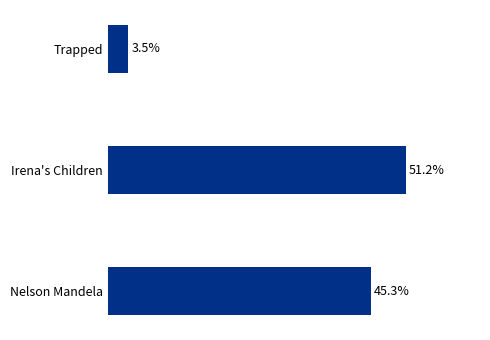

At which category does the chart reach its peak across all series?

Irena's Children